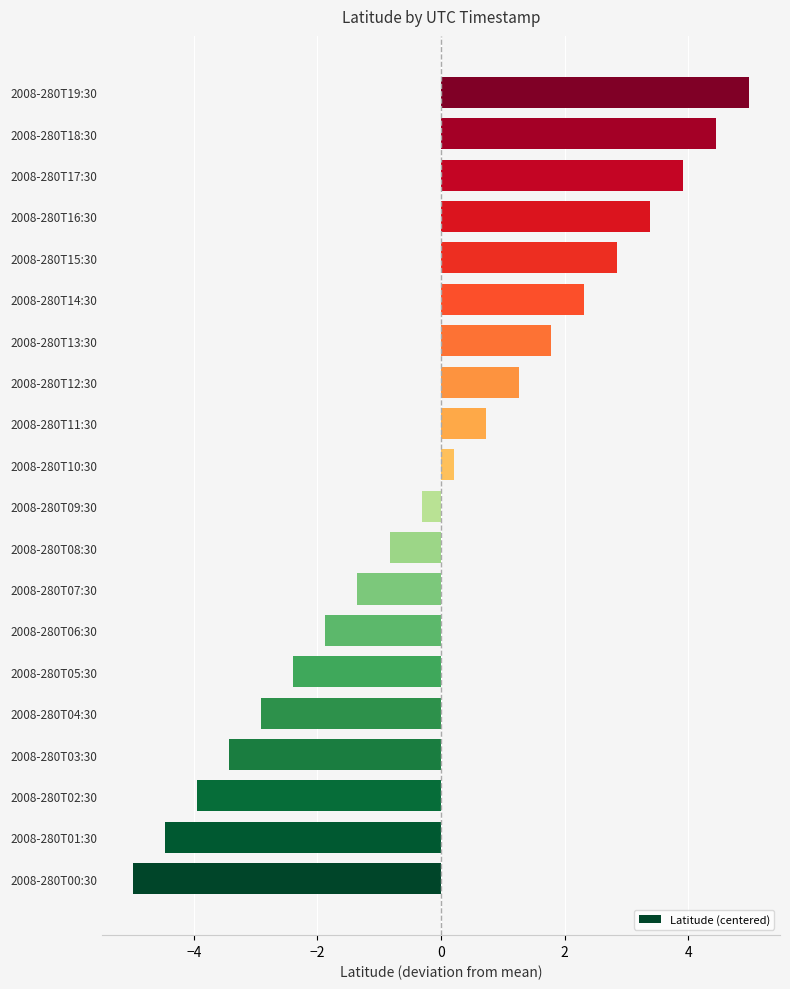

The chart shows a value of -0.9 at 2008-280T04:30. True or false?

False